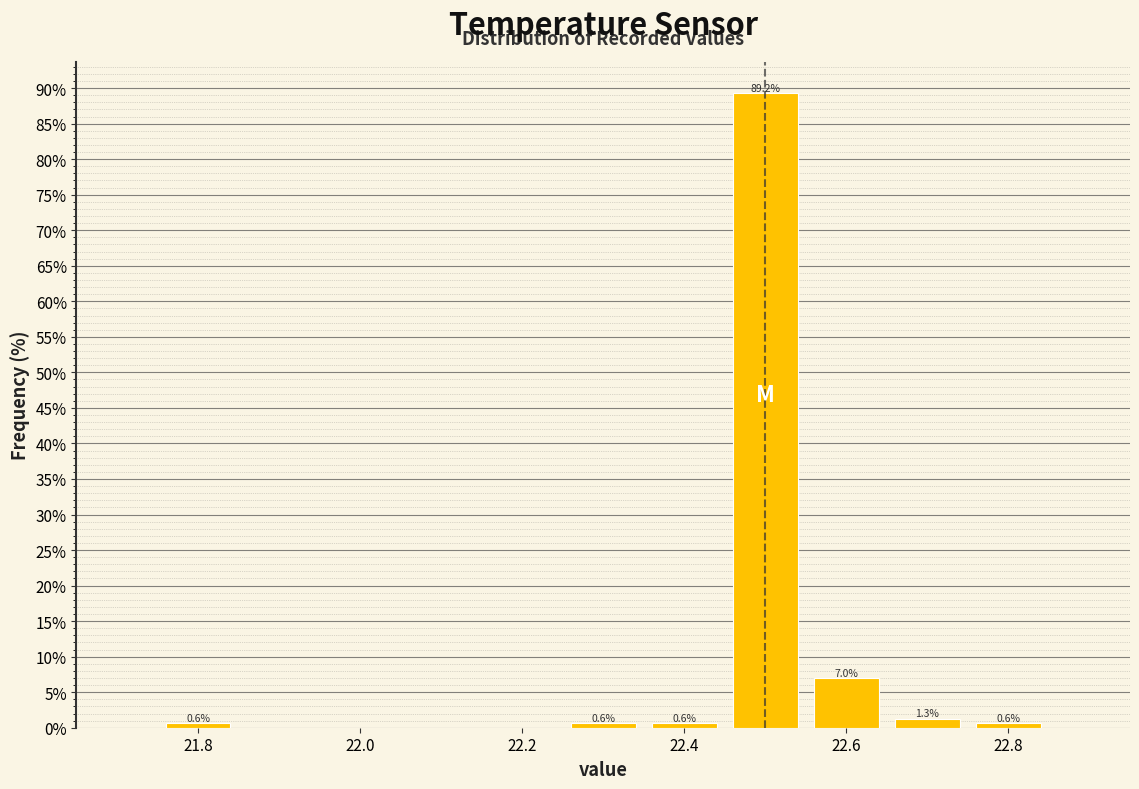

Which range on the x-axis has the tallest bar?

22.45 to 22.55